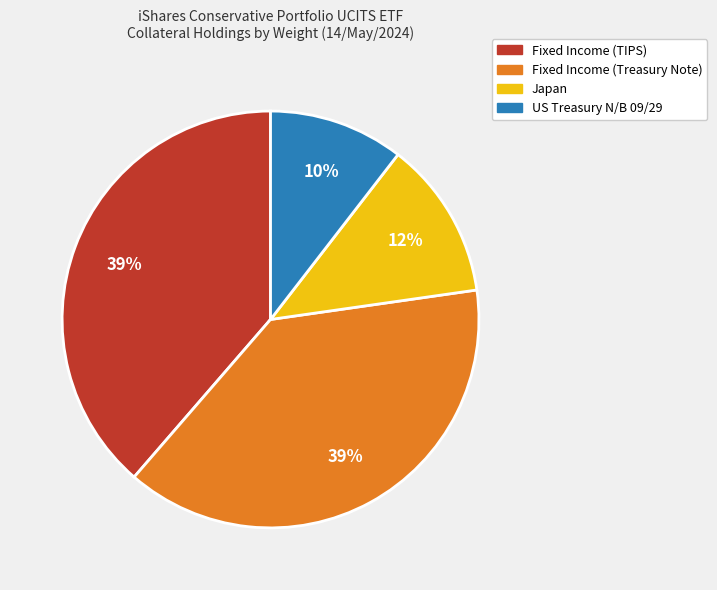

Does Fixed Income (TIPS) account for over 50% of the chart?

No